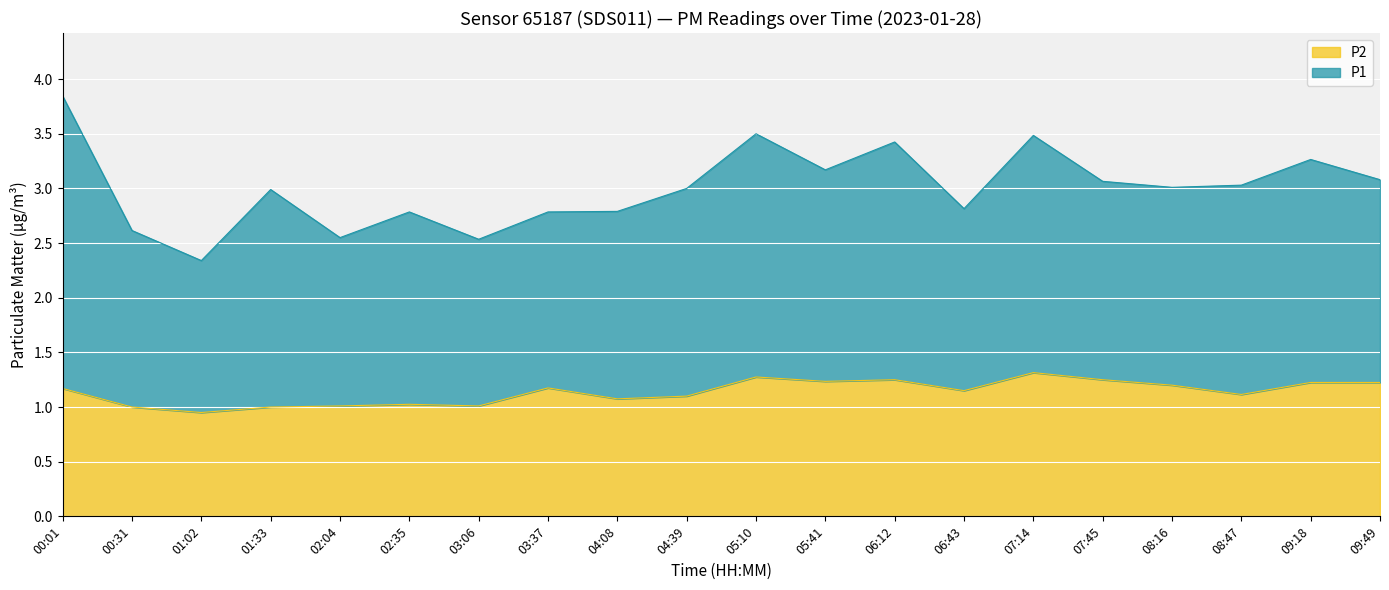

True or false: P2 has a value of 0.8 at 05:10.

False